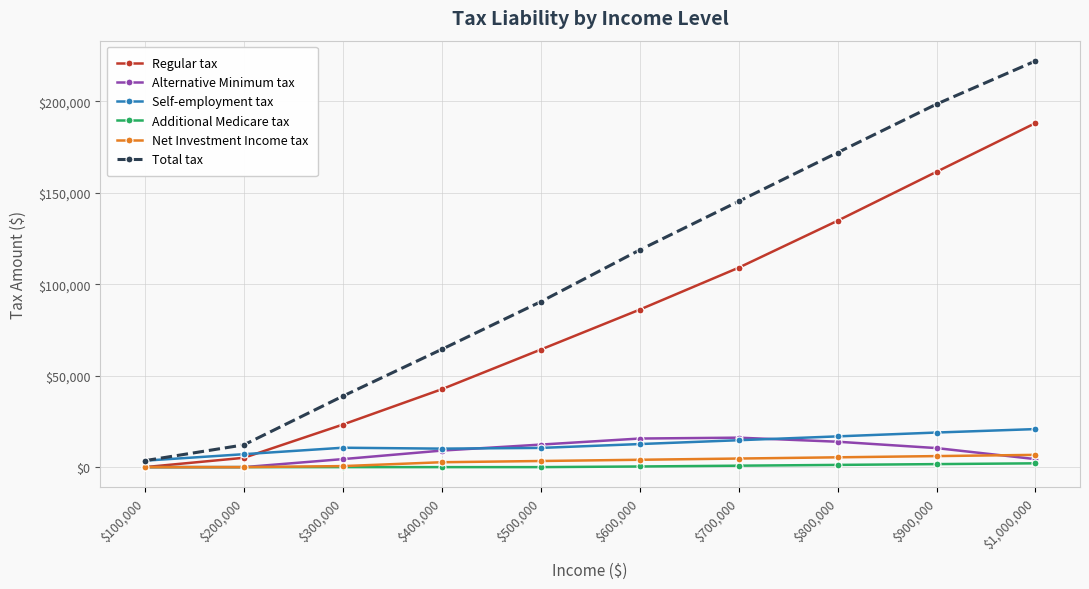

At how many categories does at least one series exceed 211210?

1